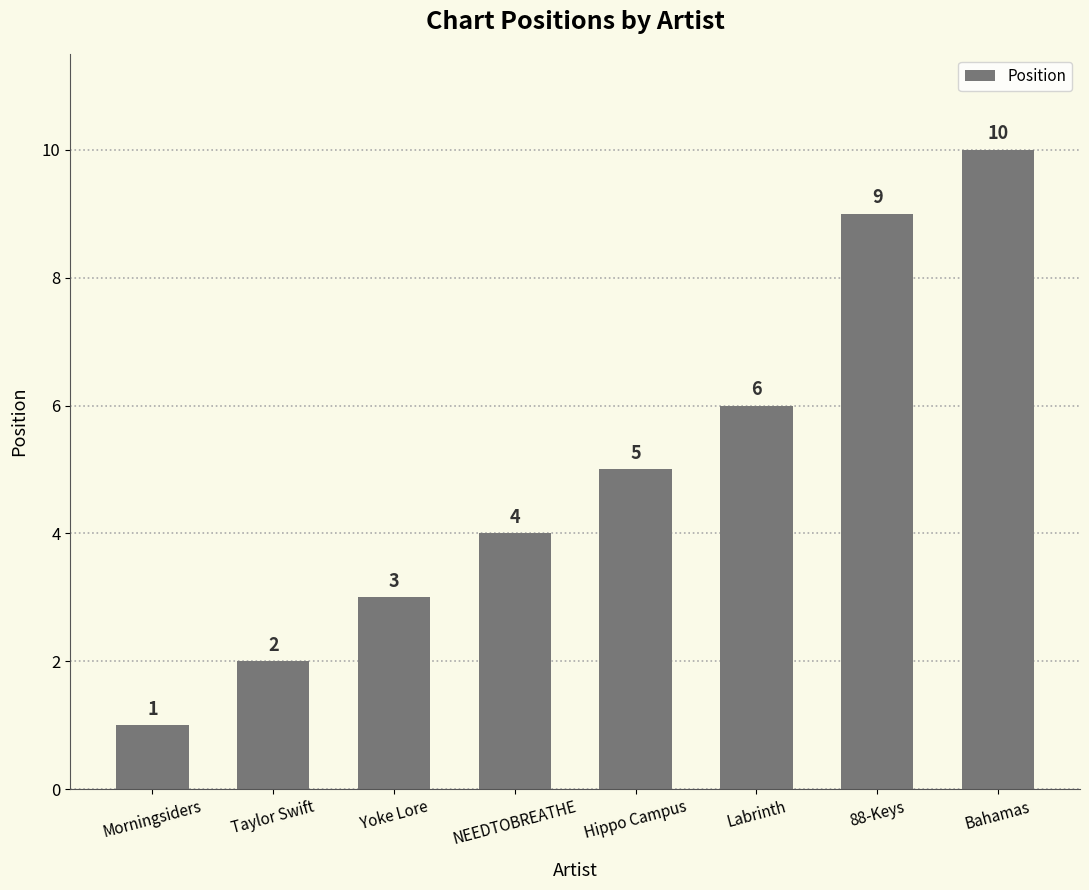

Is it true that the value at Taylor Swift is 3?

False